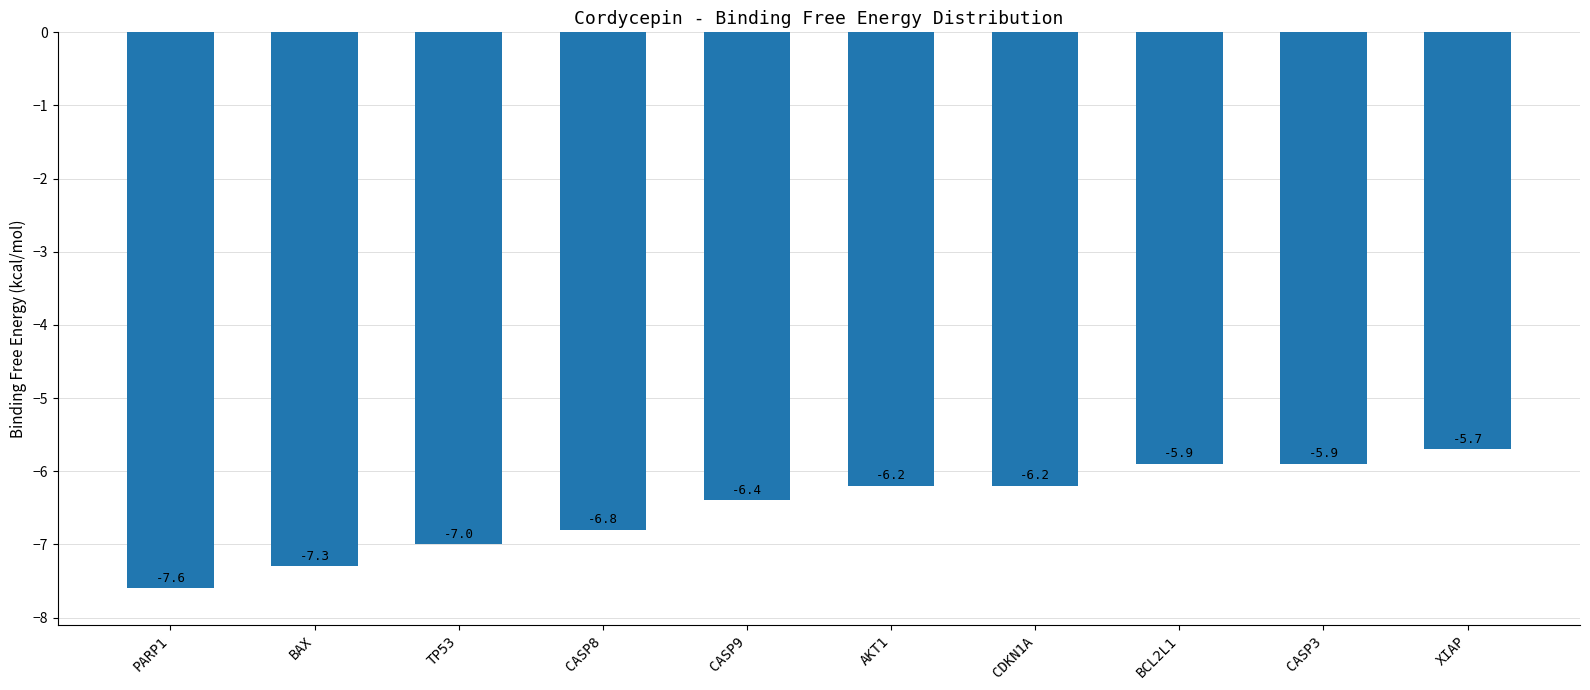

What is the label of the 3rd bar from the left?

TP53